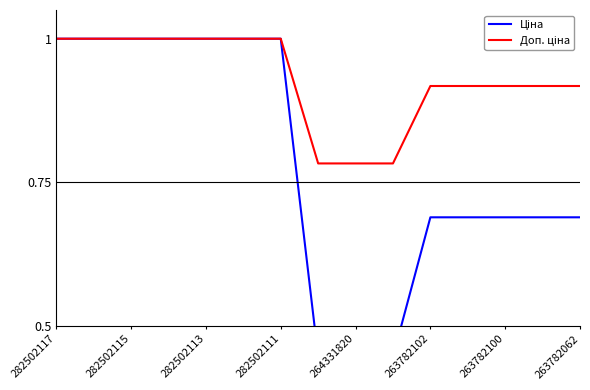

How many data points does each series have?

15